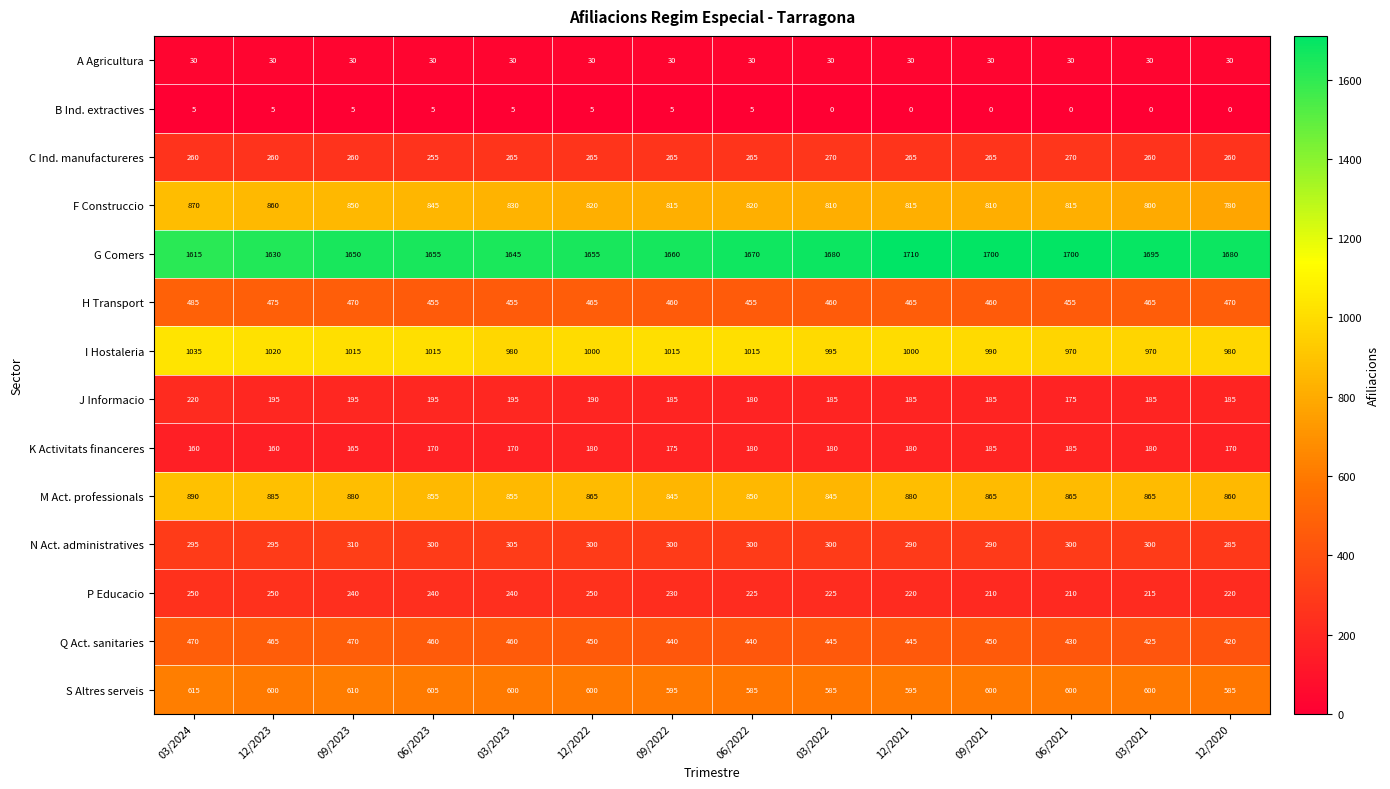

Is it true that Q Act. sanitaries equals 711 at 12/2022?

False